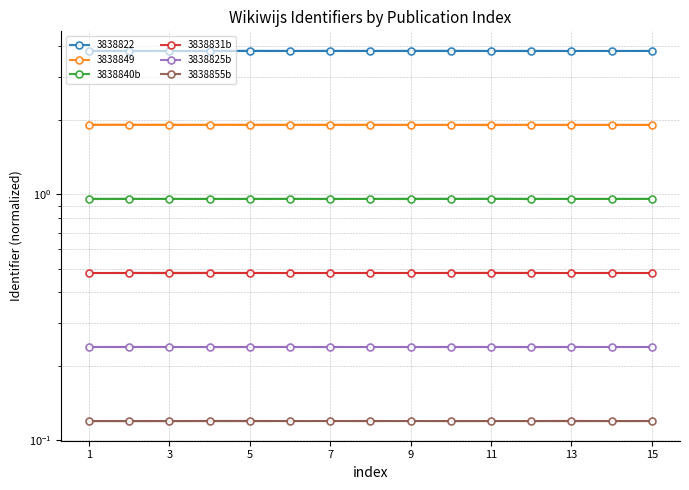

Which series has the widest spread of values?

3838840b